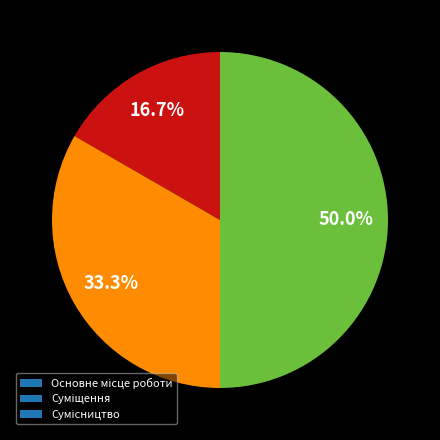

Approximately how many times larger is the value at Сумісництво compared to Основне місце роботи?

3.0